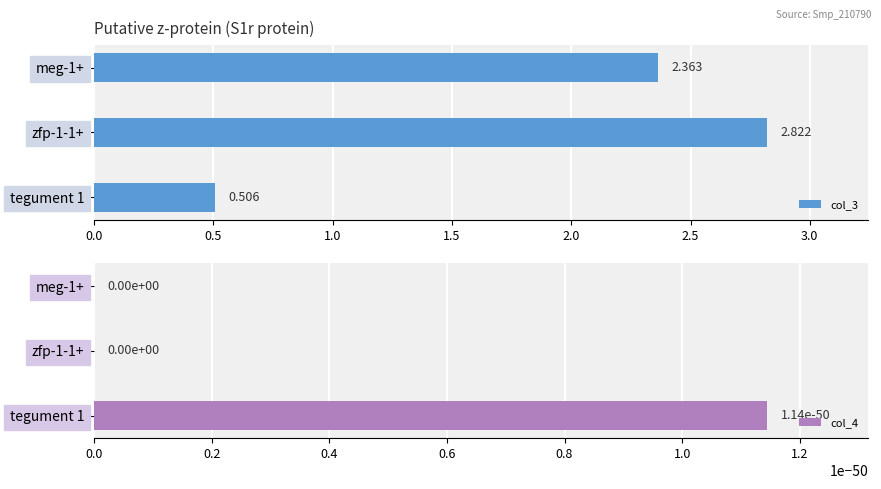

What is the difference between the col_3 values at tegument 1 and zfp-1-1+?

2.3